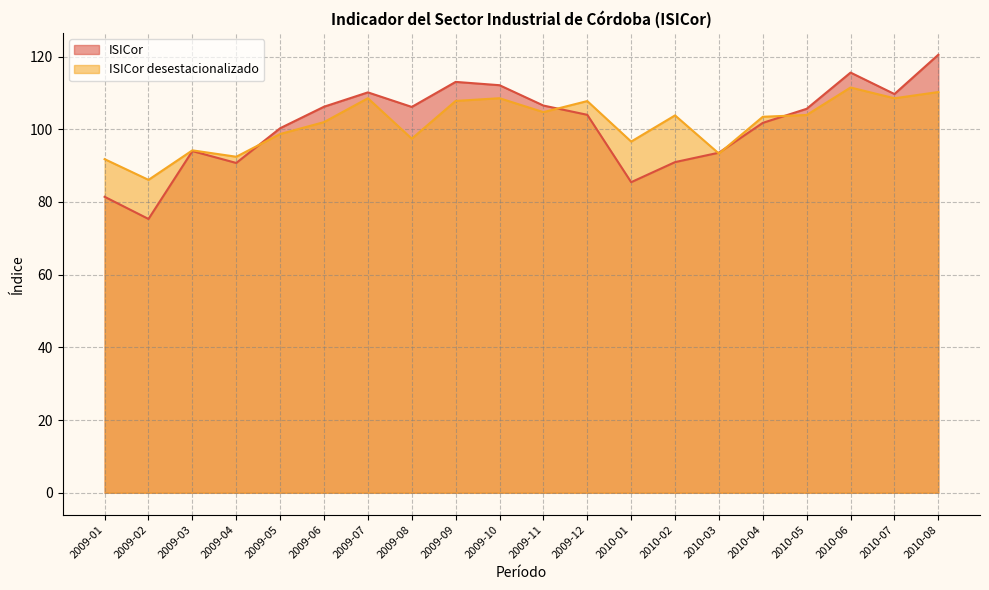

Reading left to right, what are all the values shown in this chart?

ISICor: 81.4	75.3	94.0	90.7	100.3	106.2	110.2	106.2	113.0	112.1	106.5	104.0	85.4	91.0	93.6	101.8	105.6	115.6	109.7	120.5
ISICor desestacionalizado: 91.8	86.1	94.2	92.4	98.7	102.0	108.5	97.4	107.8	108.5	104.7	107.8	96.6	103.8	93.3	103.4	103.9	111.5	108.5	110.3